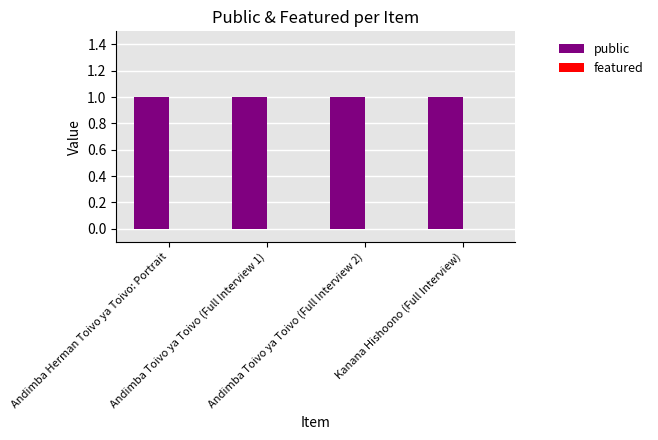

Between Andimba Toivo ya Toivo (Full Interview 1) and Andimba Toivo ya Toivo (Full Interview 2), which is larger?

Andimba Toivo ya Toivo (Full Interview 1)